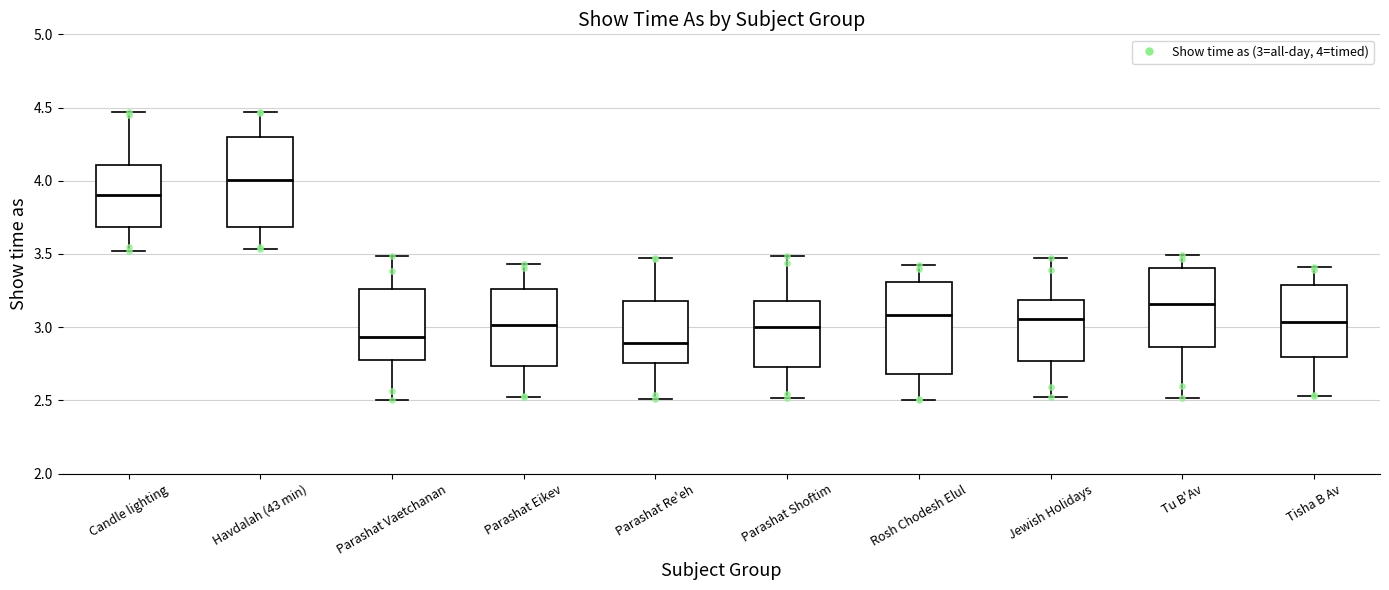

Which box has the highest median line?

Havdalah (43 min)